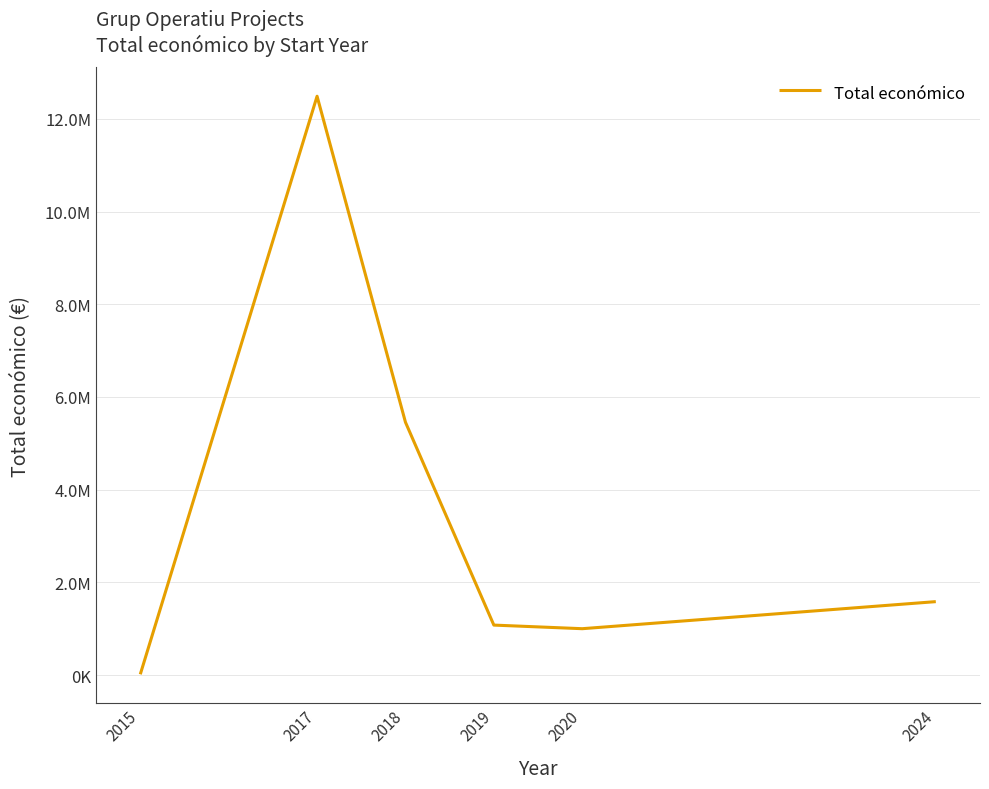

Where is the first local minimum?

2020